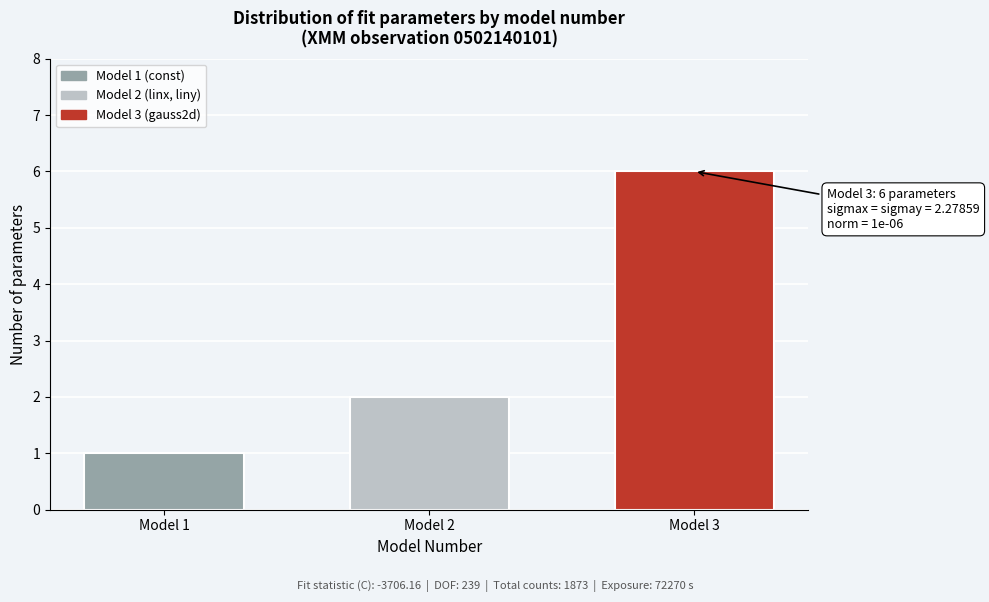

Reading right to left, transcribe all the data shown in this chart.

Model 3=6	Model 2=2	Model 1=1